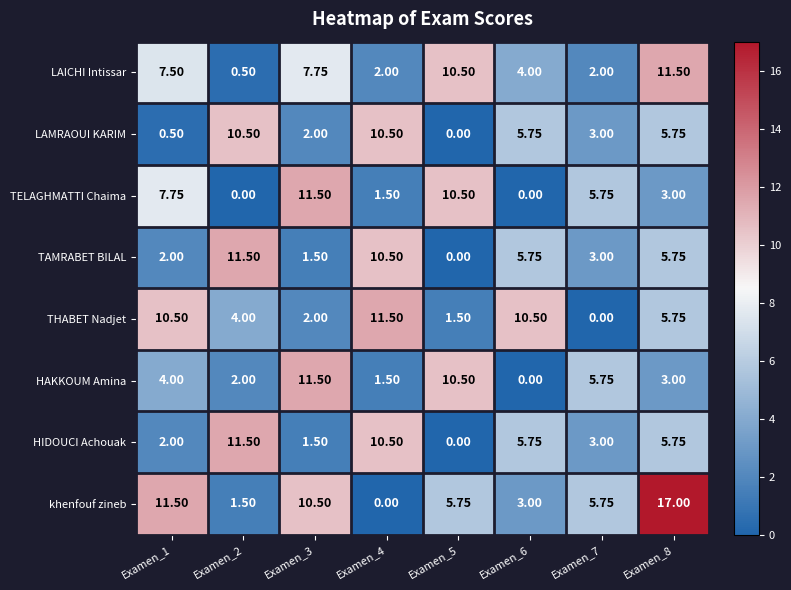

Which series changed the most between Examen_2 and Examen_3?

TELAGHMATTI Chaima